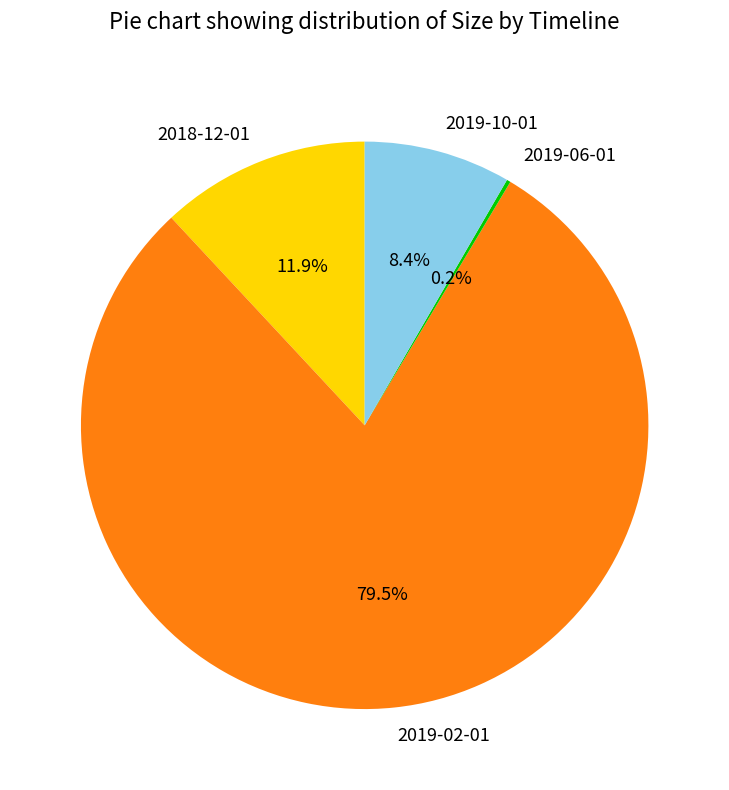

Which category has the biggest portion of the pie?

2019-02-01